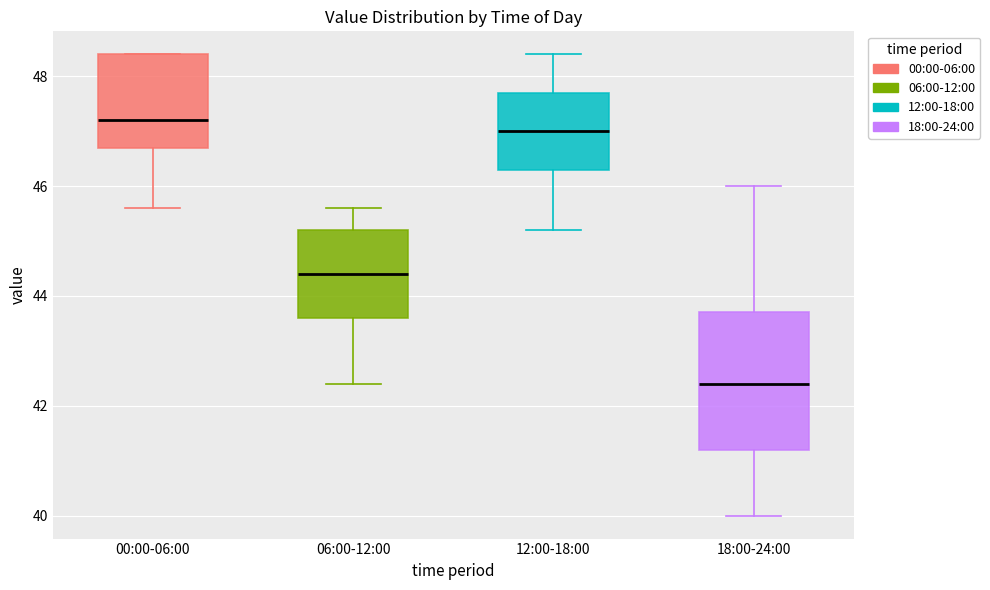

Reading left to right, read every box against the y-axis: the position of its median line, the range the box covers, and the ends of its whiskers. The values are not printed on the chart, so give them approximately, as read against the axis.

00:00-06:00: median 47.2, box 46.8 to 48.4, whiskers 45.6 to 48.4
06:00-12:00: median 44.4, box 43.6 to 45.2, whiskers 42.4 to 45.6
12:00-18:00: median 47.0, box 46.4 to 47.8, whiskers 45.2 to 48.4
18:00-24:00: median 42.4, box 41.2 to 43.8, whiskers 40.0 to 46.0